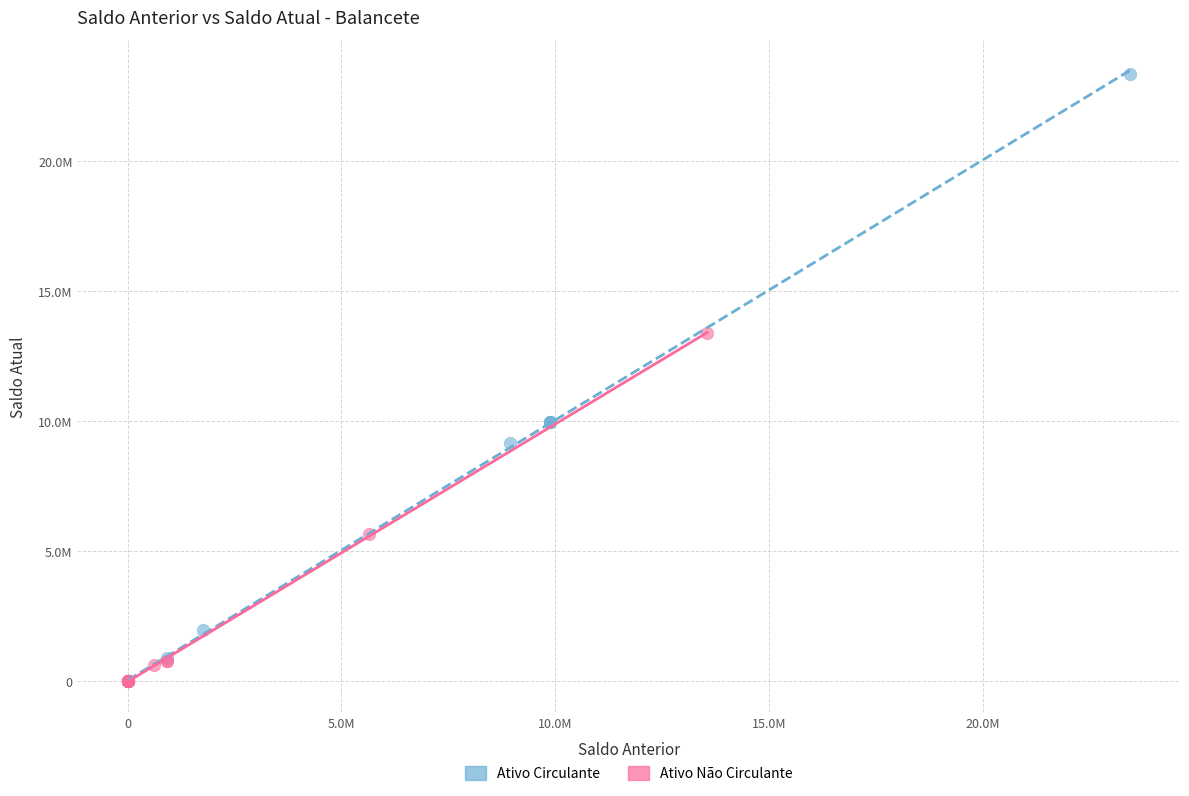

What are all the series names shown in the legend?

Ativo Circulante, Ativo Não Circulante